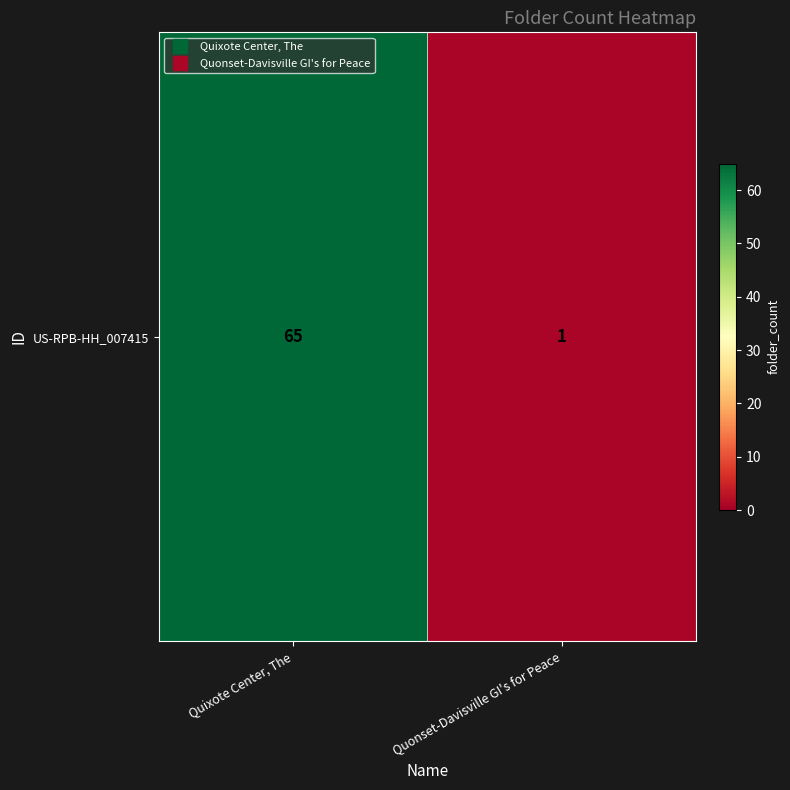

What value does the data have at Quixote Center, The, to the nearest 10?

60